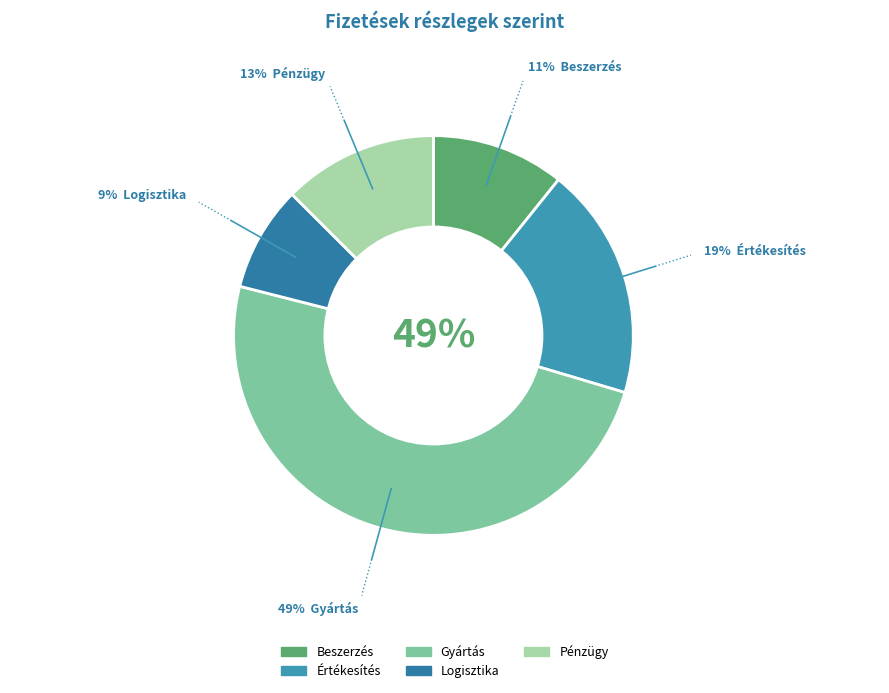

Which category has the biggest portion of the pie?

Gyártás